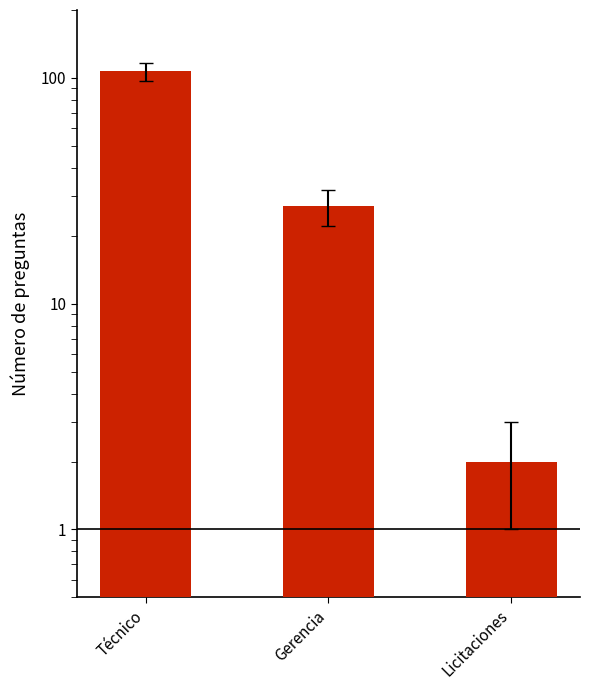

What is the difference between the maximum and minimum values?

105